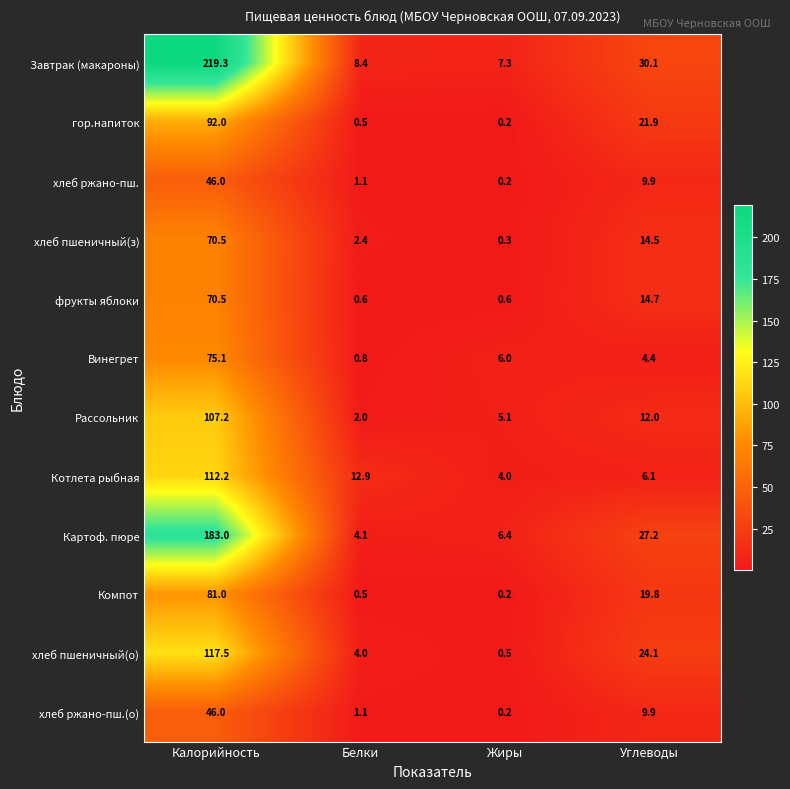

How many distinct data groups are displayed?

12